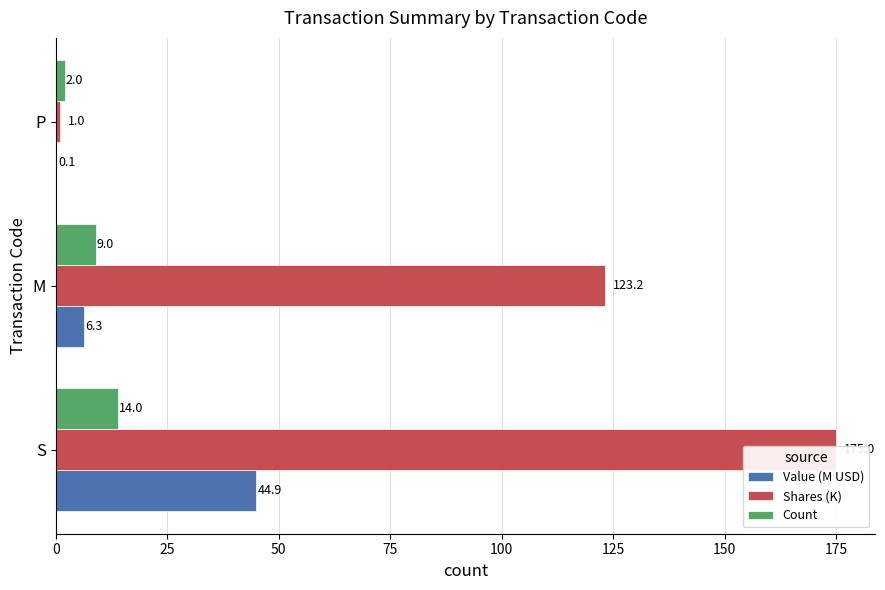

True or false: Value (M USD) has a value of 0.1 at 50.

True